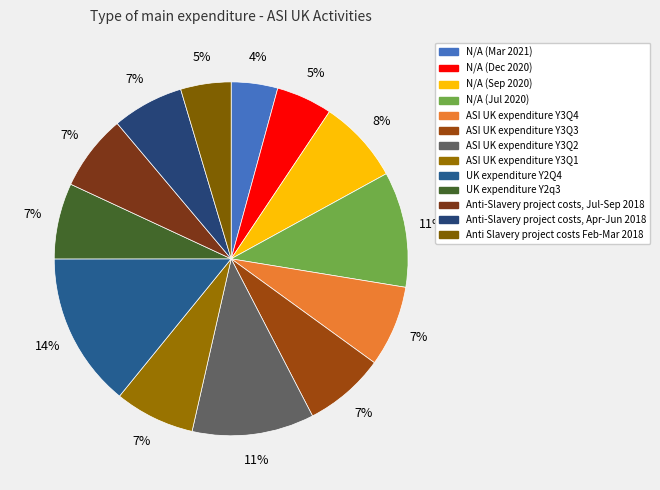

How many slices are in this pie chart?

13